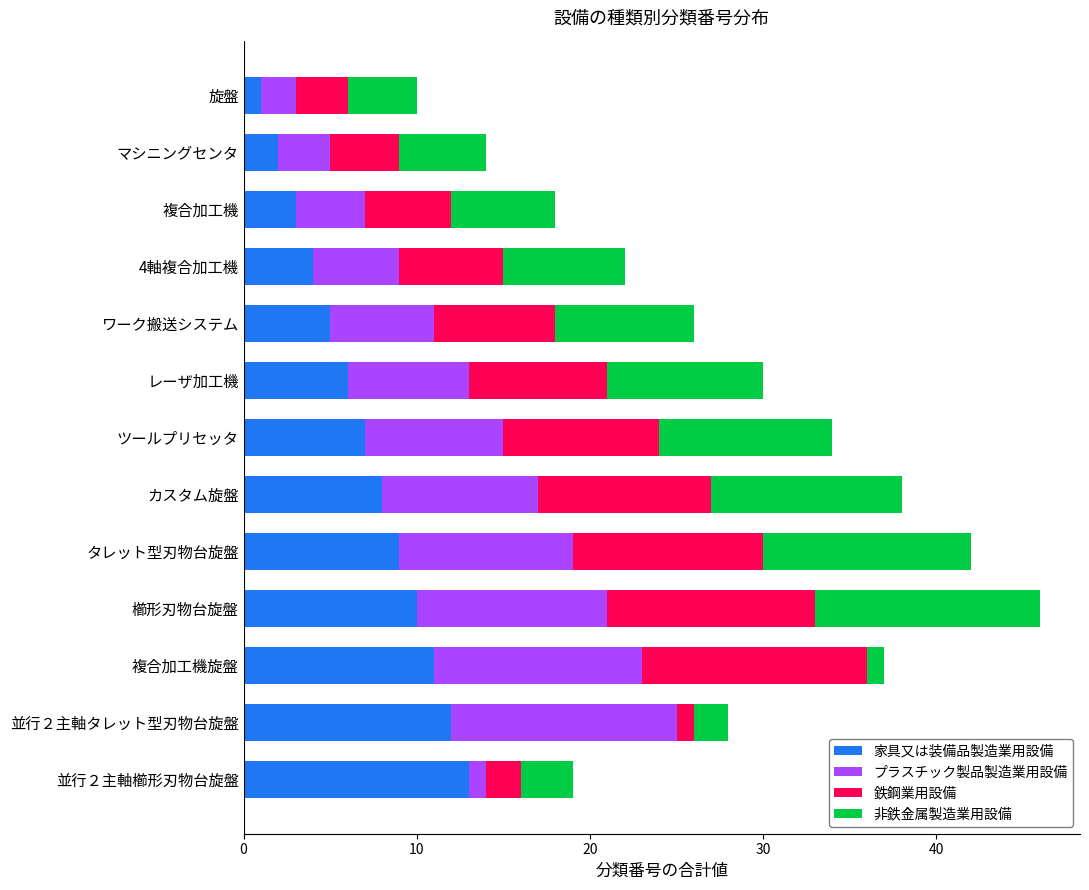

What is the approximate value of 家具又は装備品製造業用設備 at 複合加工機旋盤?

11